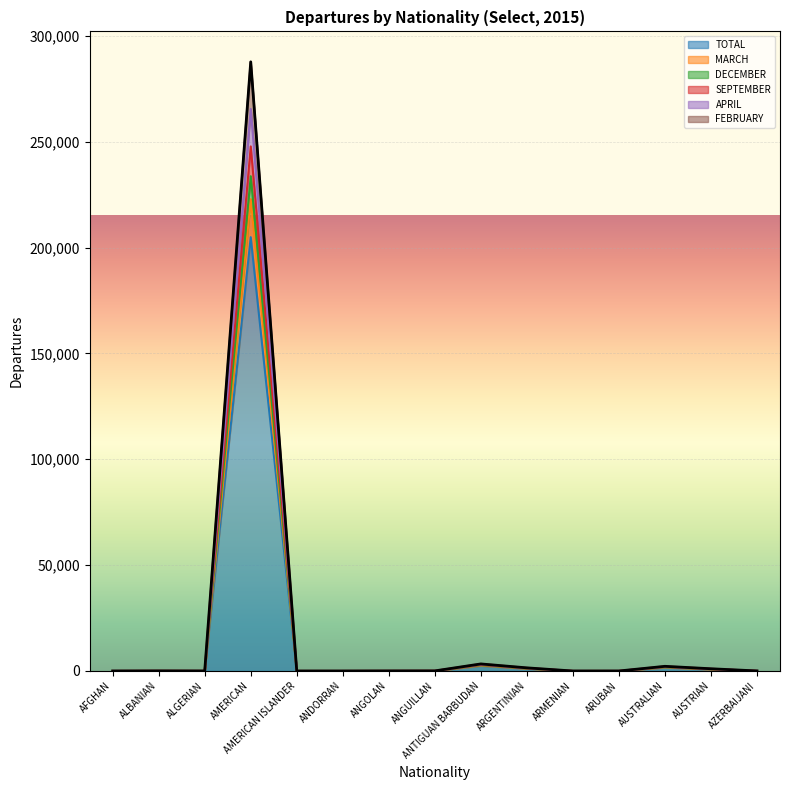

True or false: SEPTEMBER and FEBRUARY intersect in this chart.

False